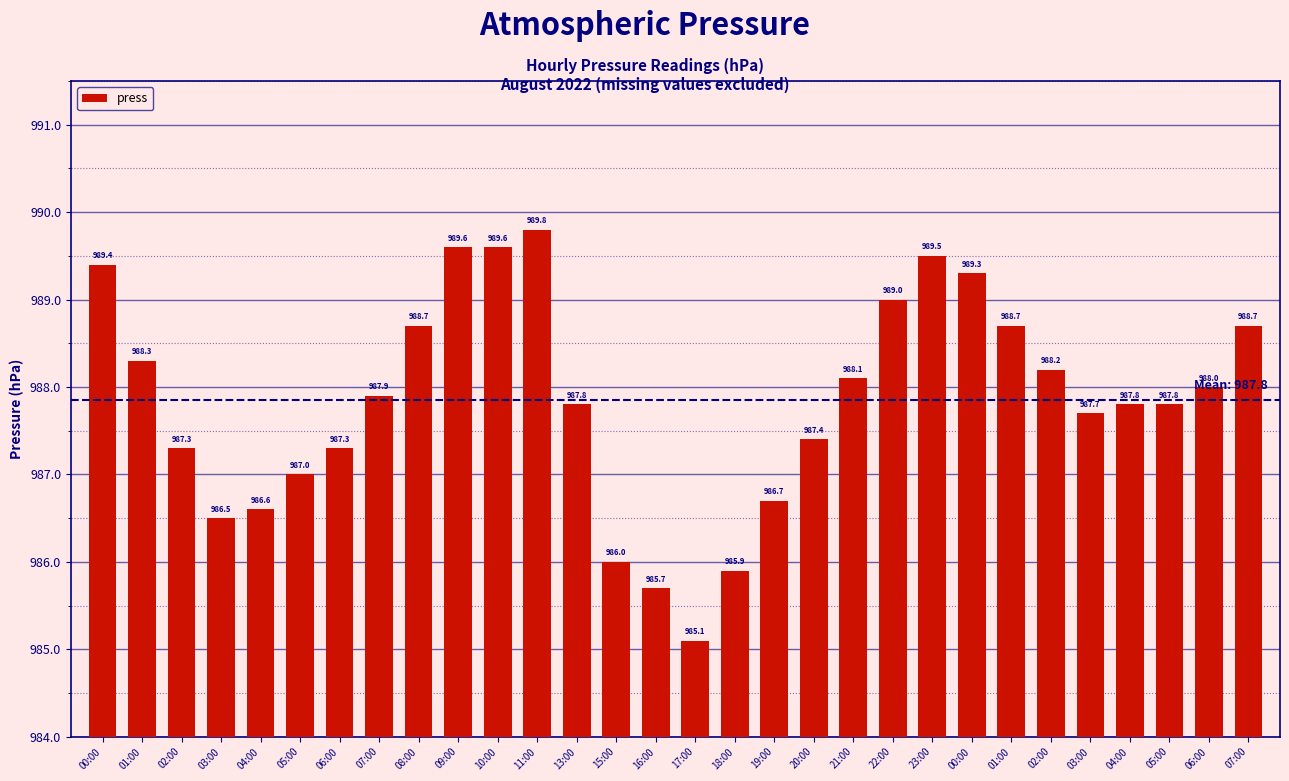

Reading left to right, what are all the values shown in this chart?

00:00=989.4	01:00=988.3	02:00=987.3	03:00=986.5	04:00=986.6	05:00=987.0	06:00=987.3	07:00=987.9	08:00=988.7	09:00=989.6	10:00=989.6	11:00=989.8	13:00=987.8	15:00=986.0	16:00=985.7	17:00=985.1	18:00=985.9	19:00=986.7	20:00=987.4	21:00=988.1	22:00=989.0	23:00=989.5	00:00=989.3	01:00=988.7	02:00=988.2	03:00=987.7	04:00=987.8	05:00=987.8	06:00=988.0	07:00=988.7